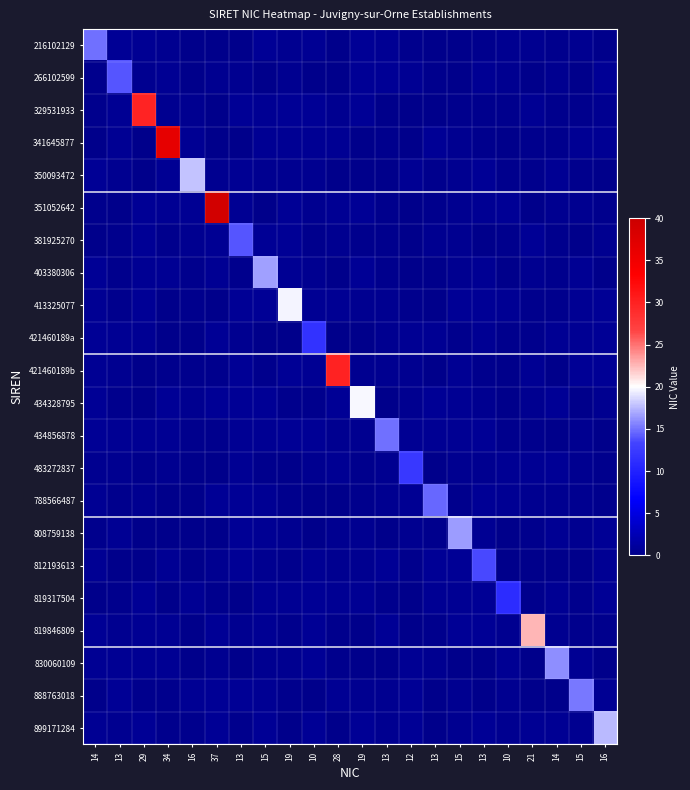

How many series are shown in this chart?

22